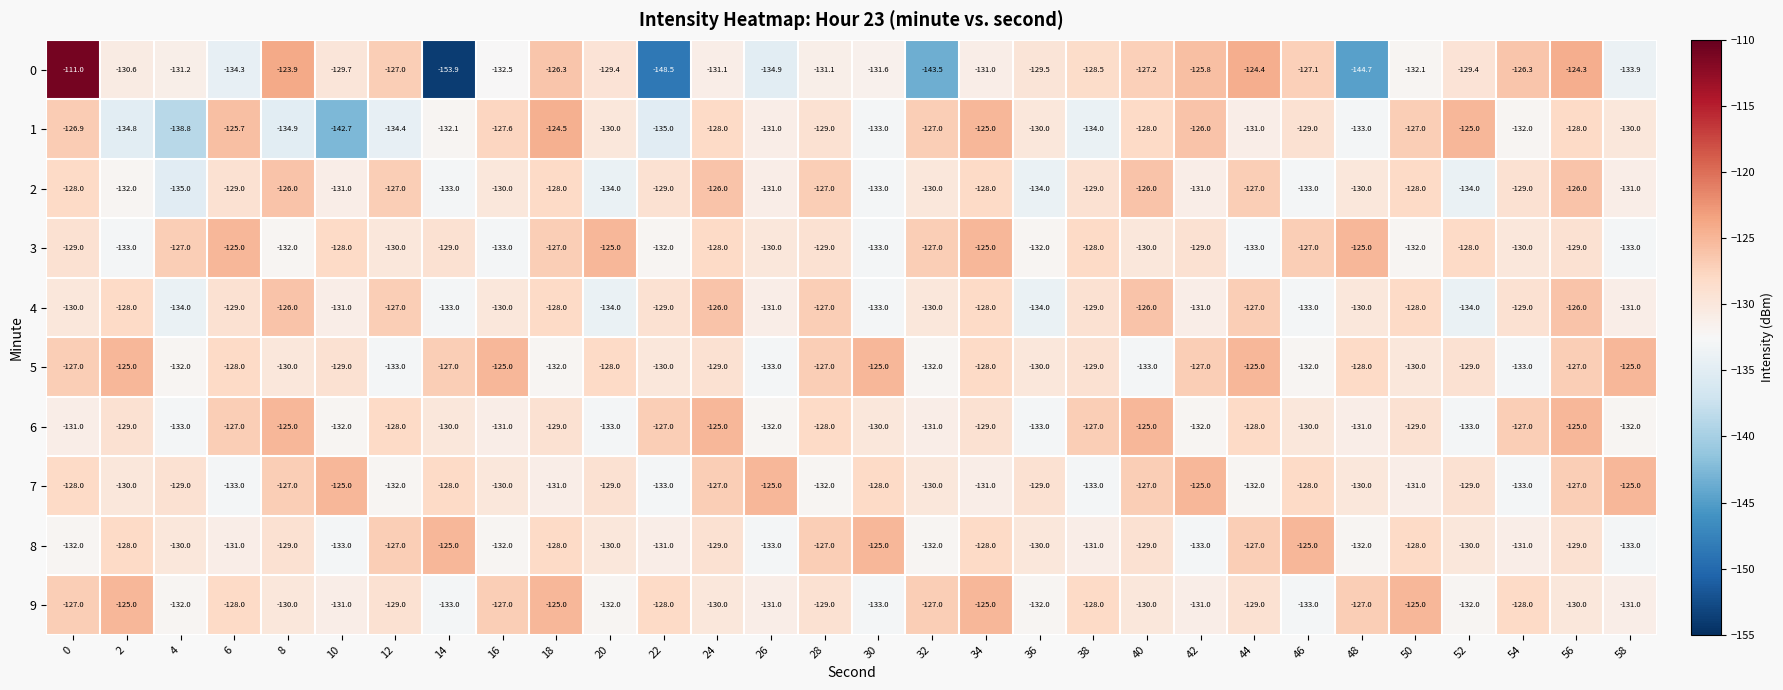

What is the difference between the highest and lowest values at 36?

5.0